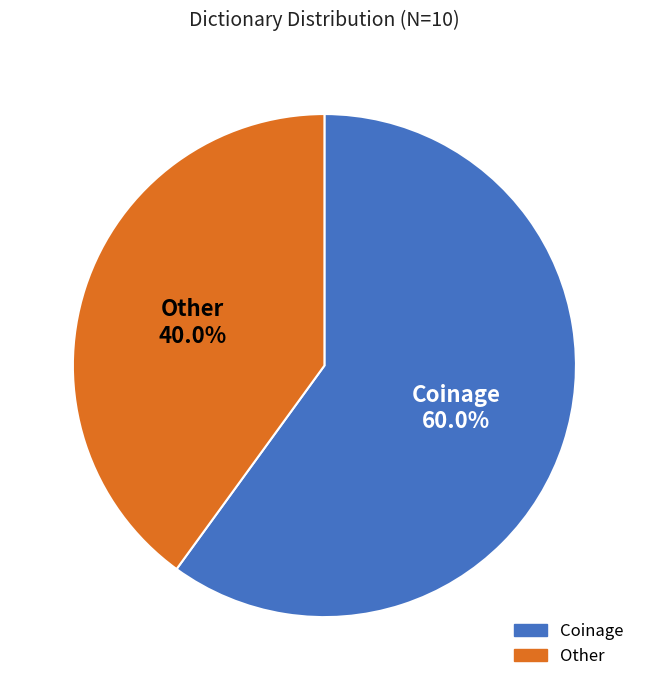

What is the smallest slice in the pie chart?

Other